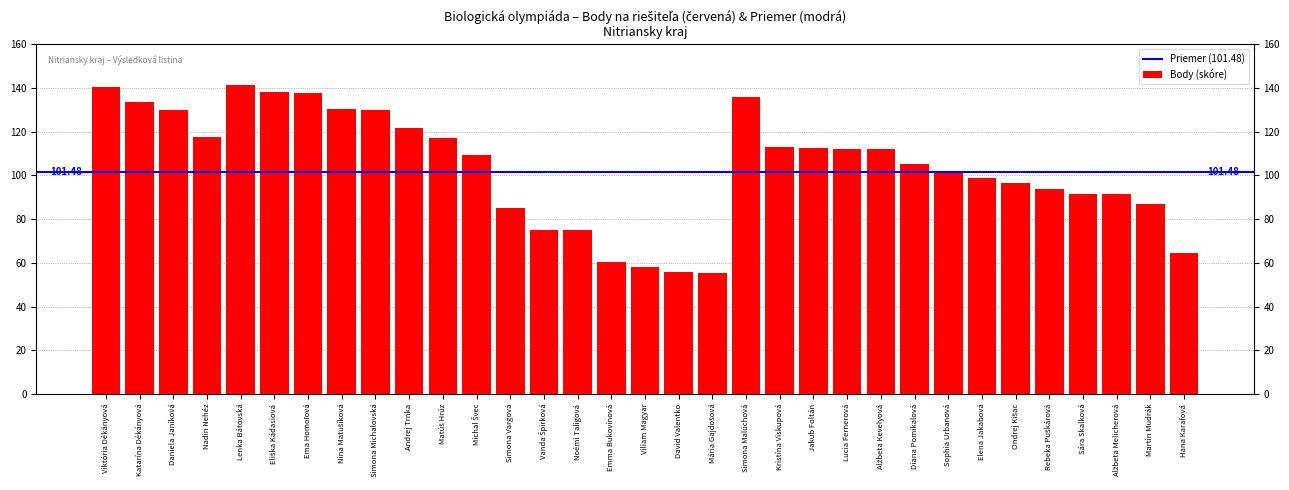

What is the approximate value at Sophia Urbanová?

102.0